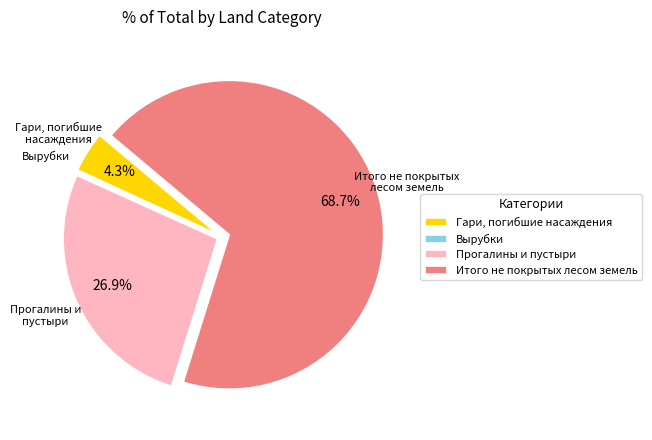

Which category has the biggest portion of the pie?

Итого не покрытых лесом земель